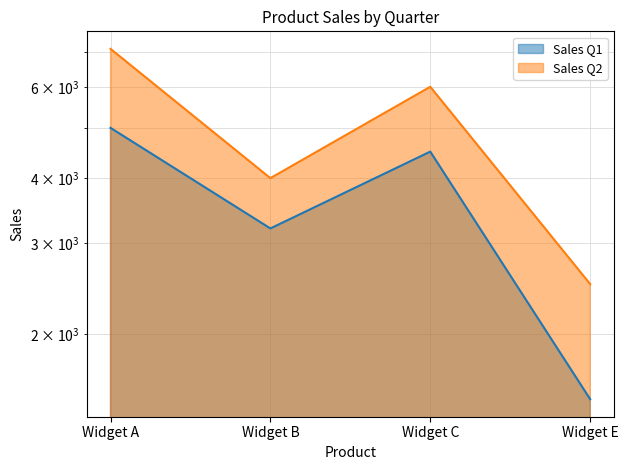

List the series in order of their peak value, lowest first.

Sales Q1, Sales Q2